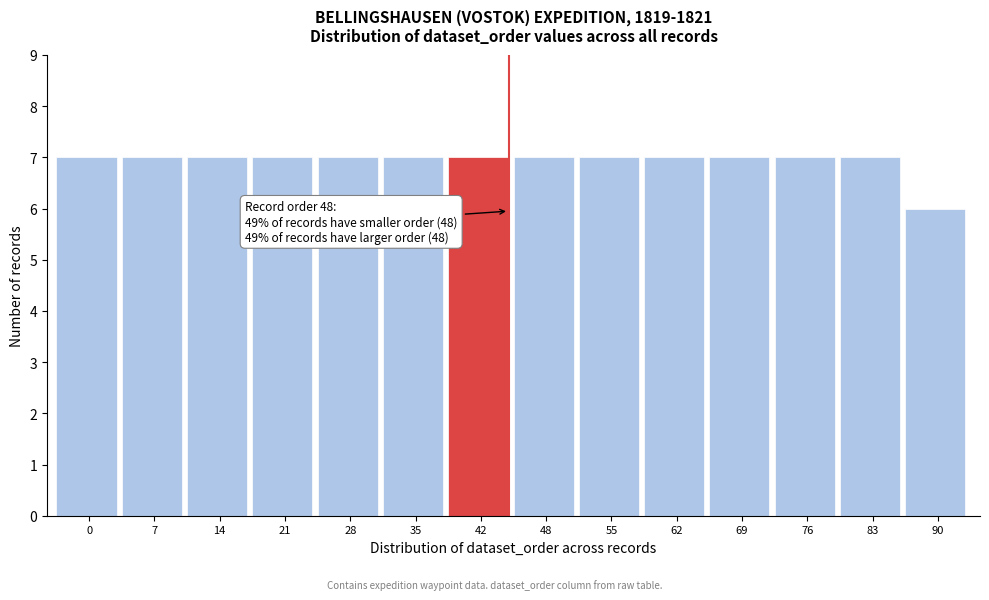

Reading left to right, transcribe all the data shown in this chart.

0=7	7=7	14=7	21=7	28=7	35=7	42=7	48=7	55=7	62=7	69=7	76=7	83=7	90=6